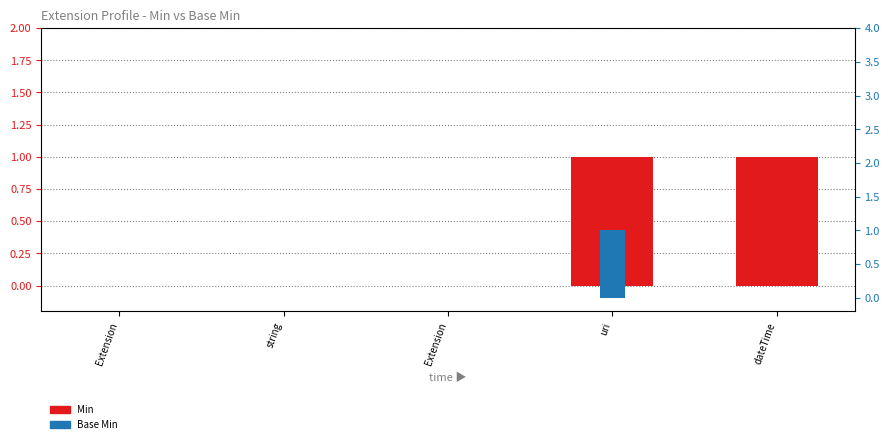

Is the value of Base Min at dateTime greater than the value of Min at Extension?

No